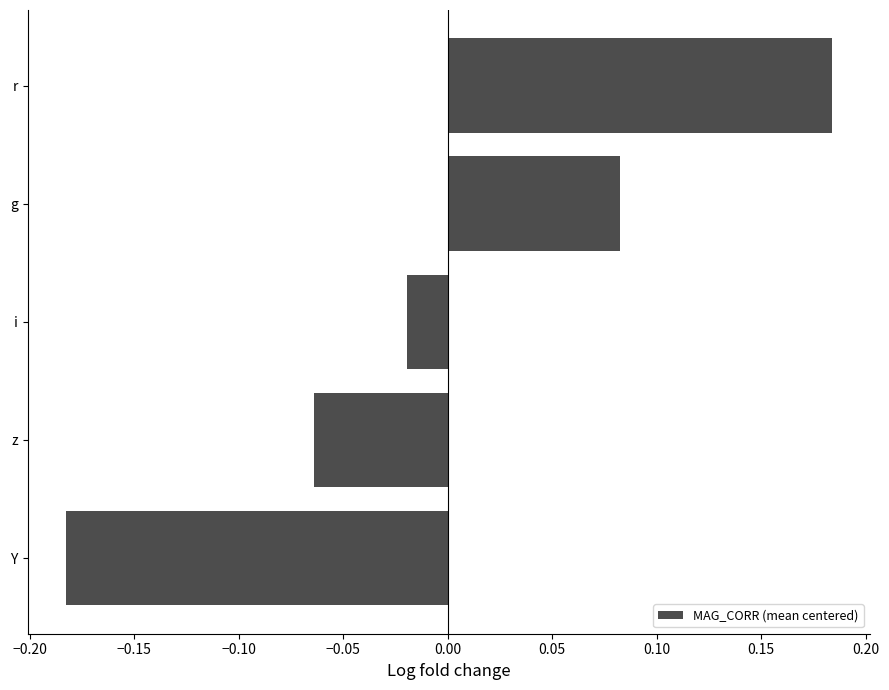

At which label is the value closest to 0?

i